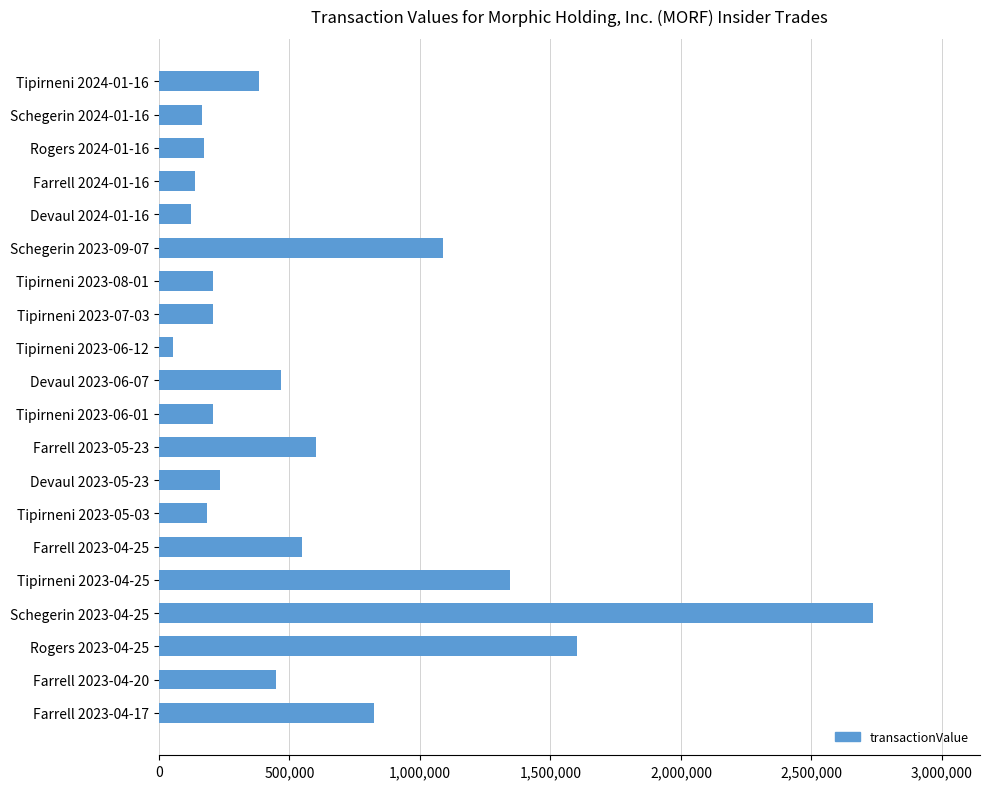

How many categories are shown in the chart?

20